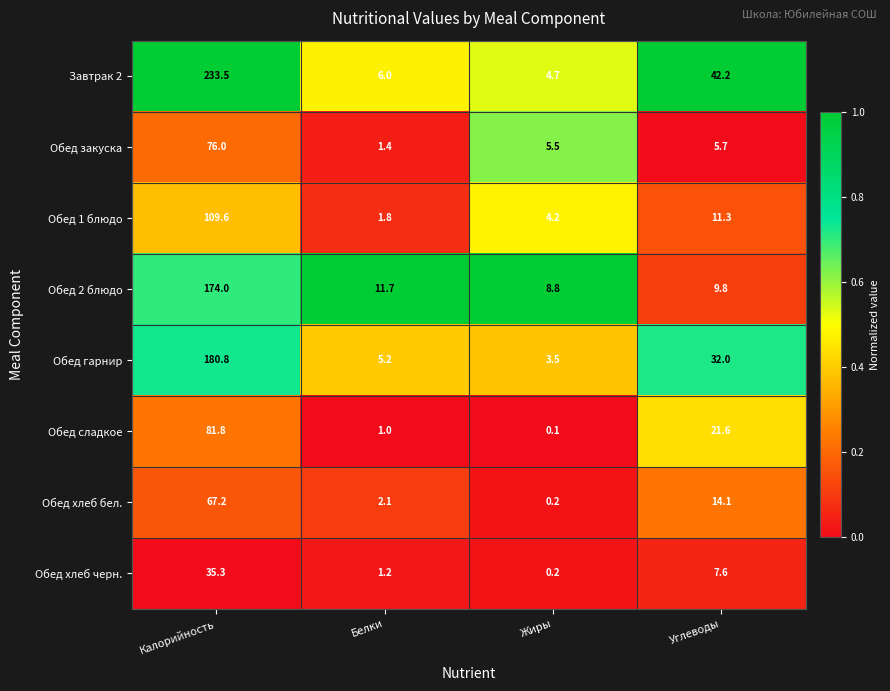

What is the difference between the Обед хлеб черн. values at Жиры and Белки?

1.0